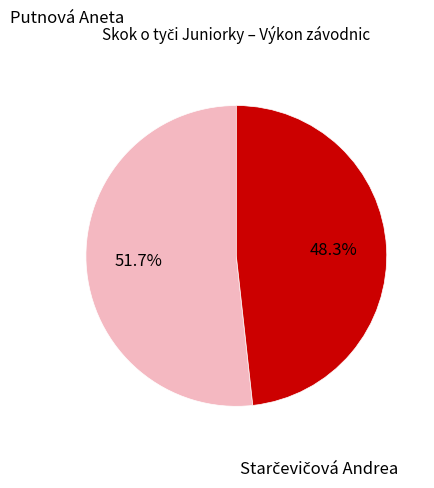

Count the number of slices in the pie.

2